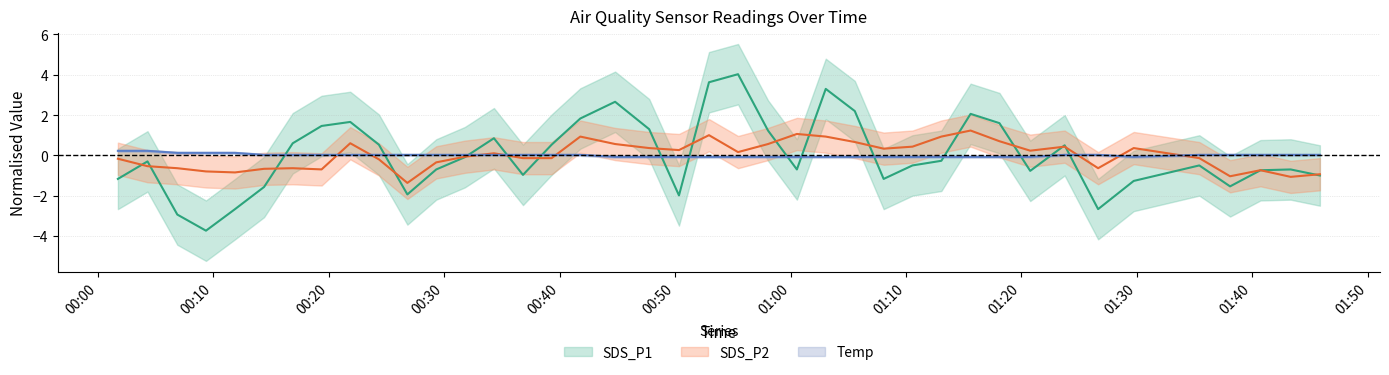

At which label does SDS_P2 first exceed 0?

2022/09/26 00:21:51